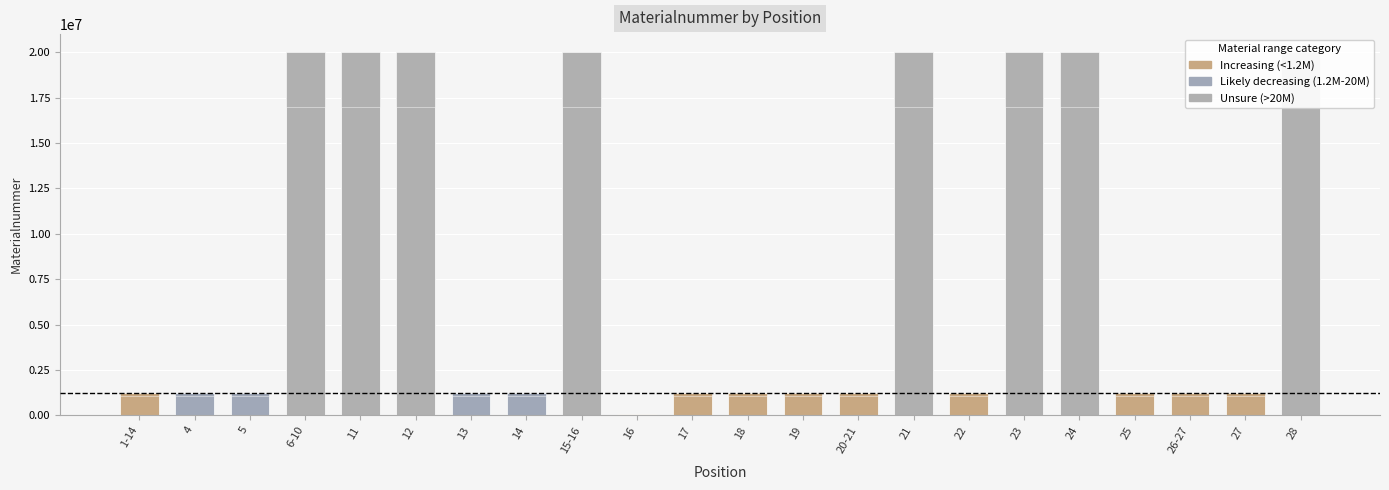

What is the sum of all values?

175964733